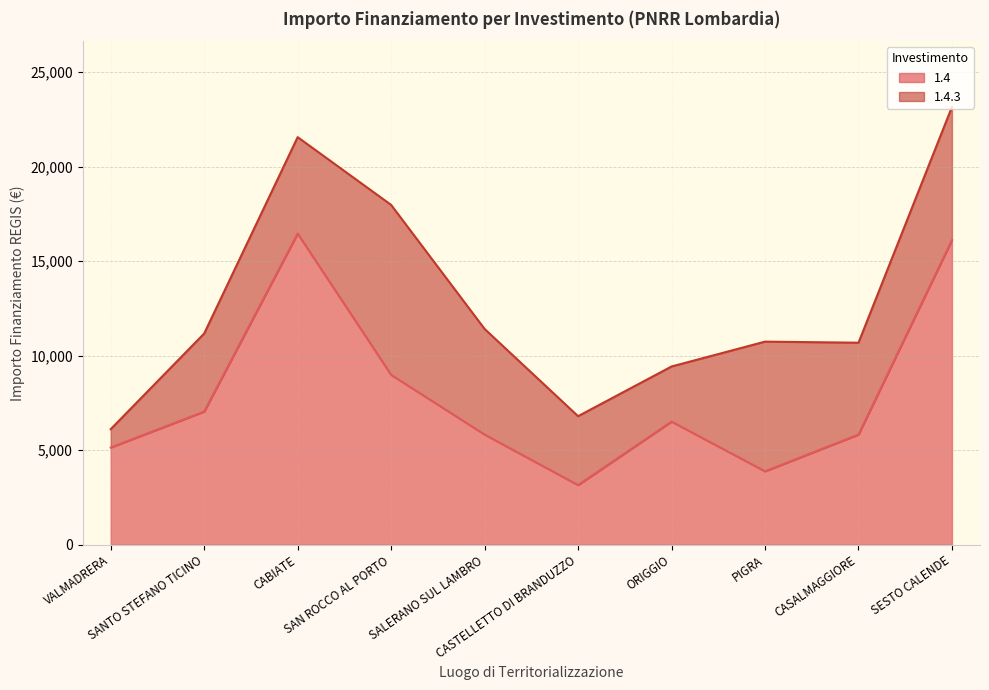

True or false: the data shows 4510 at SAN ROCCO AL PORTO.

False